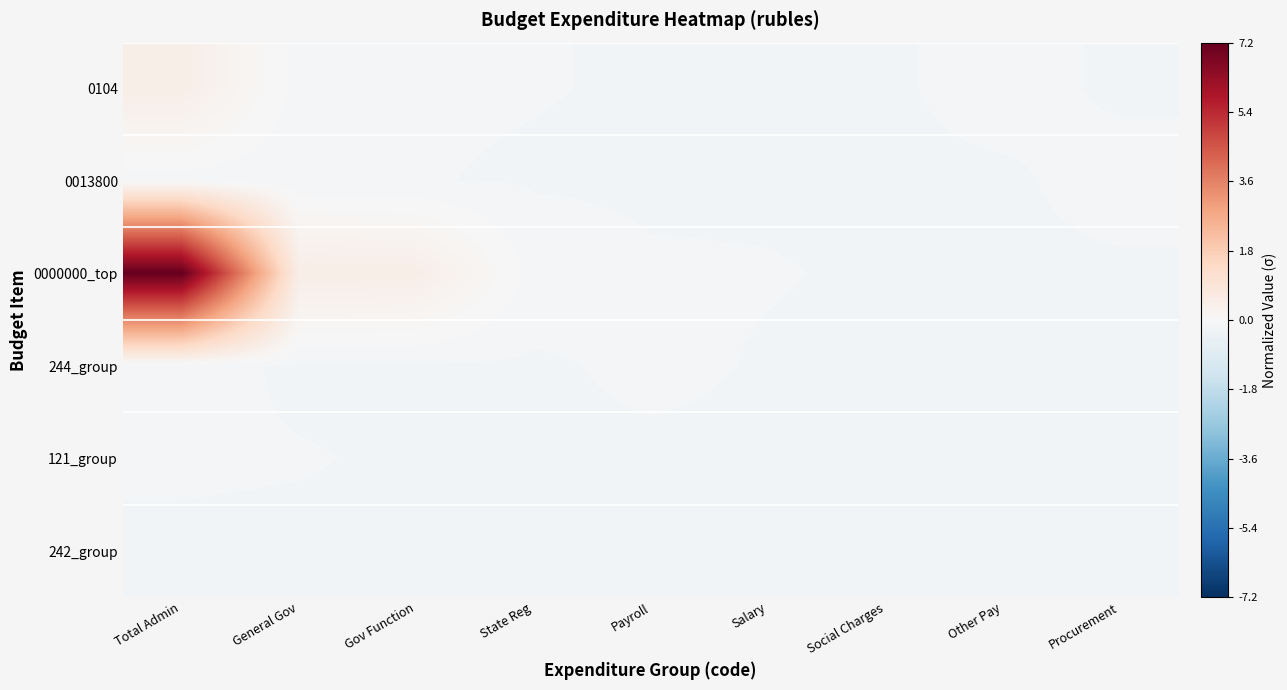

Reading right to left, transcribe all the data shown in this chart.

0104: Procurement=-0.2	Other Pay=-0.1	Social Charges=-0.2	Salary=-0.2	Payroll=-0.2	State Reg=-0.2	Gov Function=-0.2	General Gov=-0.1	Total Admin=0.4
0013800: Procurement=-0.1	Other Pay=-0.2	Social Charges=-0.2	Salary=-0.2	Payroll=-0.2	State Reg=-0.2	Gov Function=-0.2	General Gov=-0.2	Total Admin=-0.1
0000000_top: Procurement=-0.2	Other Pay=-0.2	Social Charges=-0.2	Salary=-0.2	Payroll=-0.2	State Reg=-0.1	Gov Function=0.4	General Gov=0.5	Total Admin=7.2
244_group: Procurement=-0.2	Other Pay=-0.2	Social Charges=-0.2	Salary=-0.2	Payroll=-0.2	State Reg=-0.2	Gov Function=-0.2	General Gov=-0.2	Total Admin=-0.1
121_group: Procurement=-0.2	Other Pay=-0.2	Social Charges=-0.2	Salary=-0.2	Payroll=-0.2	State Reg=-0.2	Gov Function=-0.2	General Gov=-0.2	Total Admin=-0.2
242_group: Procurement=-0.2	Other Pay=-0.2	Social Charges=-0.2	Salary=-0.2	Payroll=-0.2	State Reg=-0.2	Gov Function=-0.2	General Gov=-0.2	Total Admin=-0.2